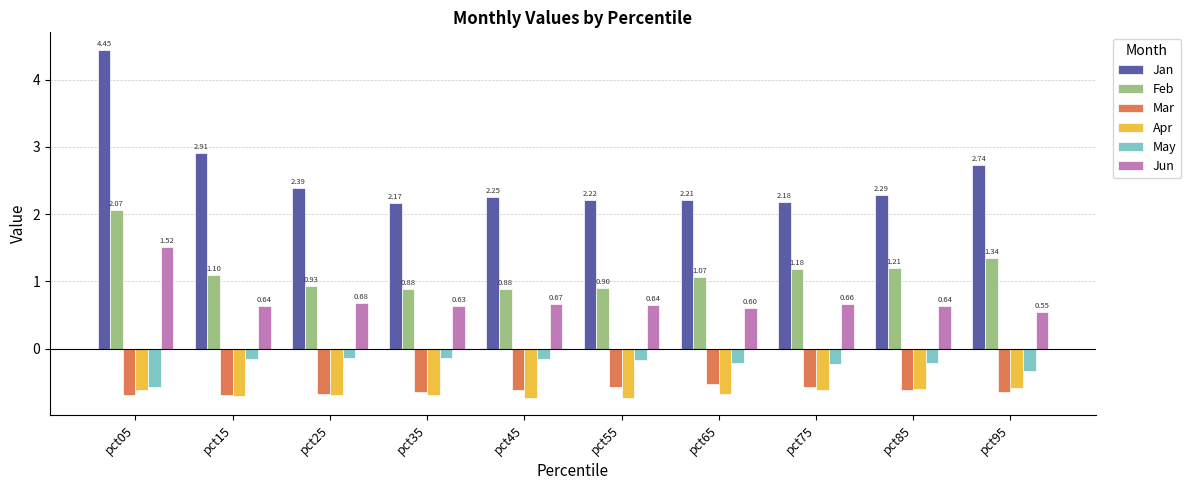

Which series changed the most between pct35 and pct85?

Feb